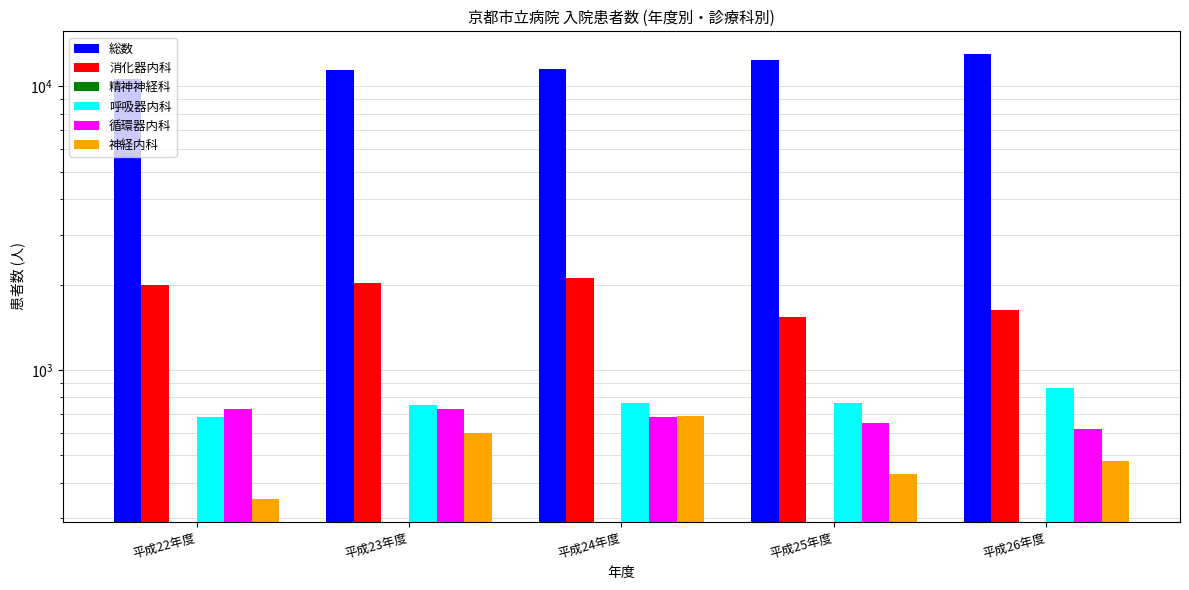

What is the label of the 4th bar from the left?

平成25年度